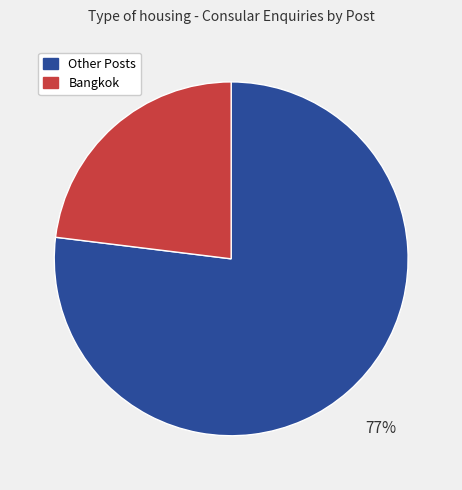

Is there any slice that represents more than half of the pie?

Yes